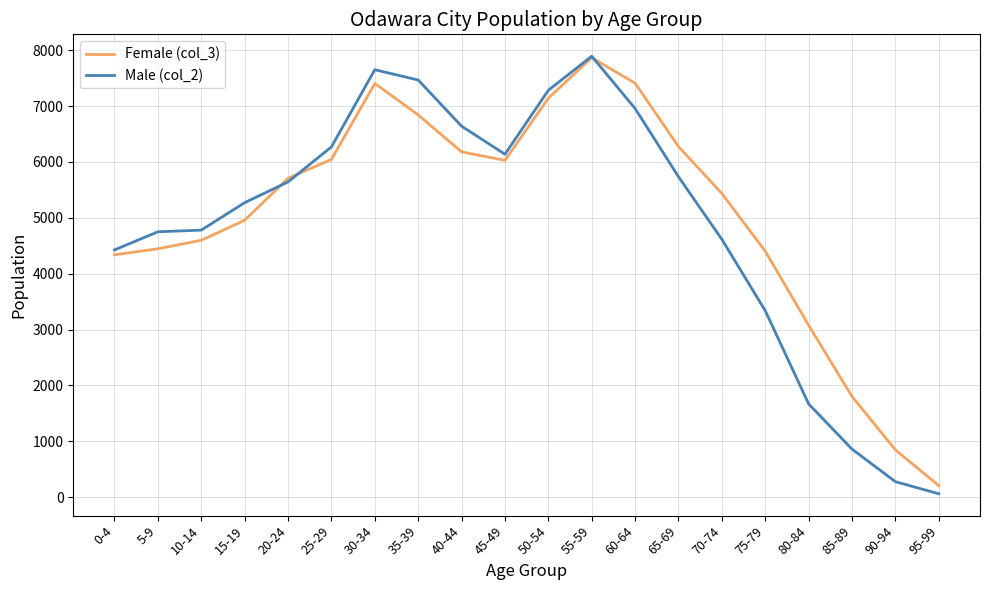

What is the average value of the Male (col_2) series?

4886